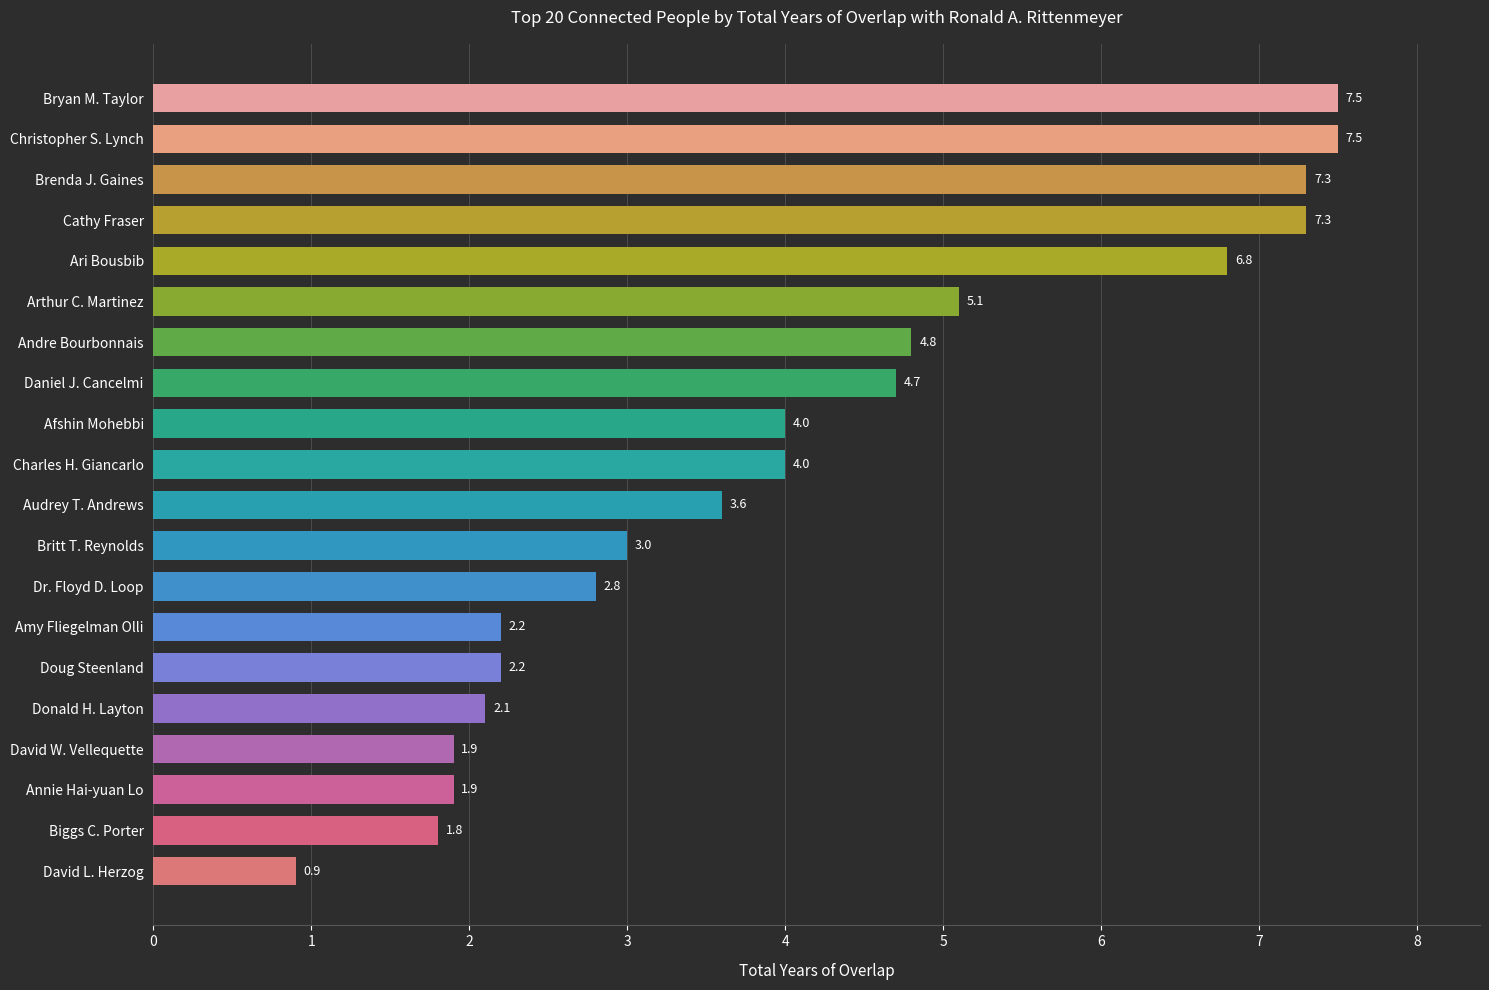

How many bars are there in total?

20